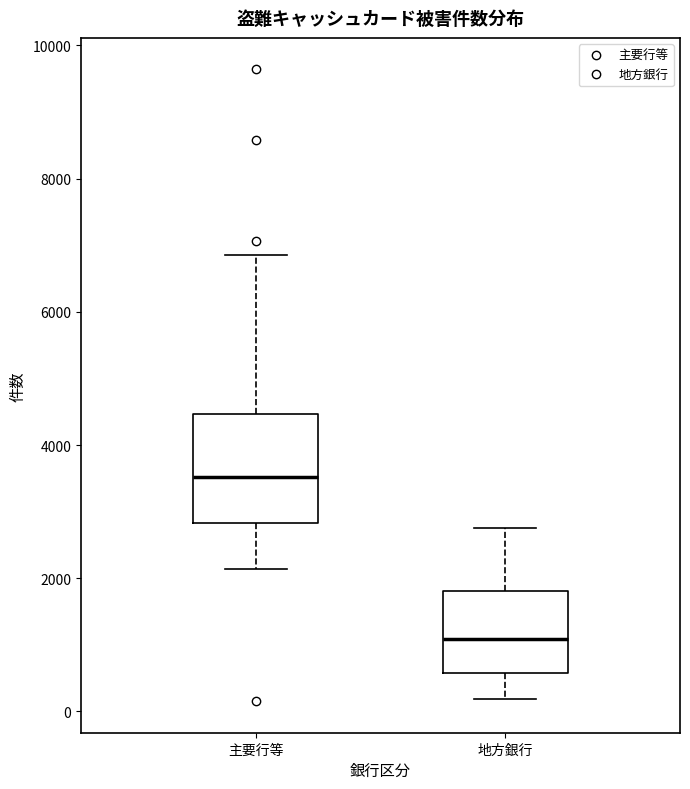

Which box is the tallest, from its lower edge to its upper edge?

主要行等